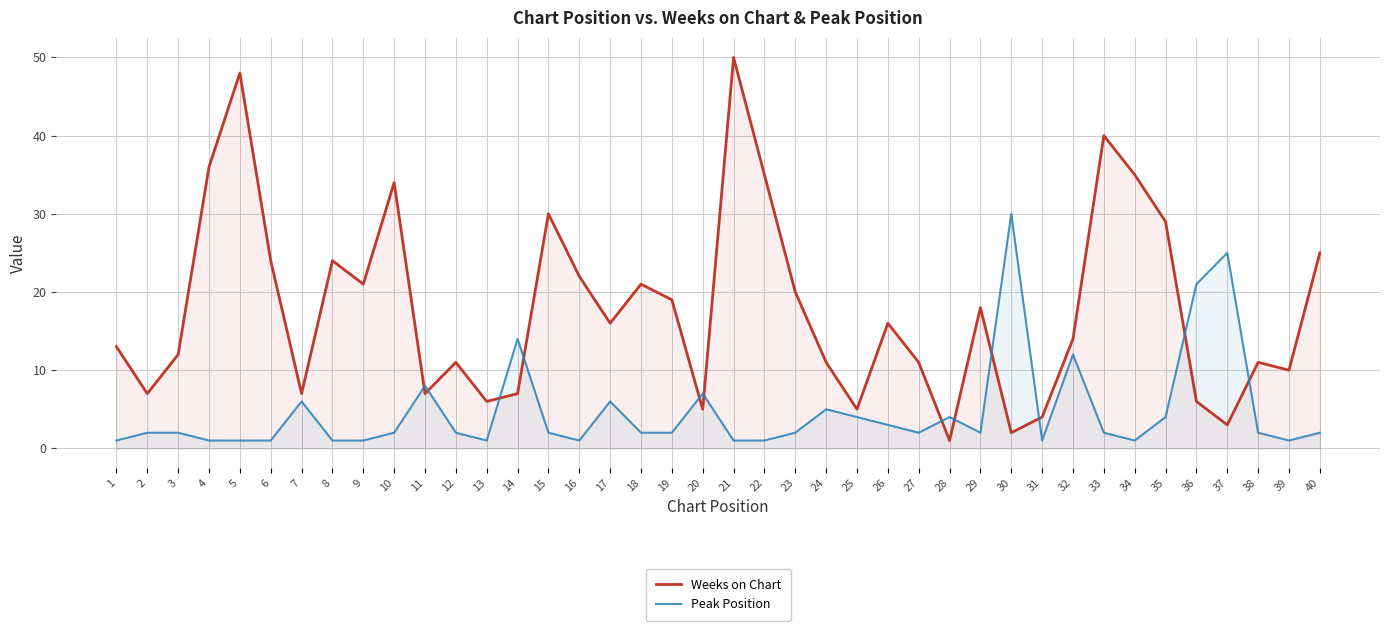

How many interior local valleys does the Peak Position series have?

7